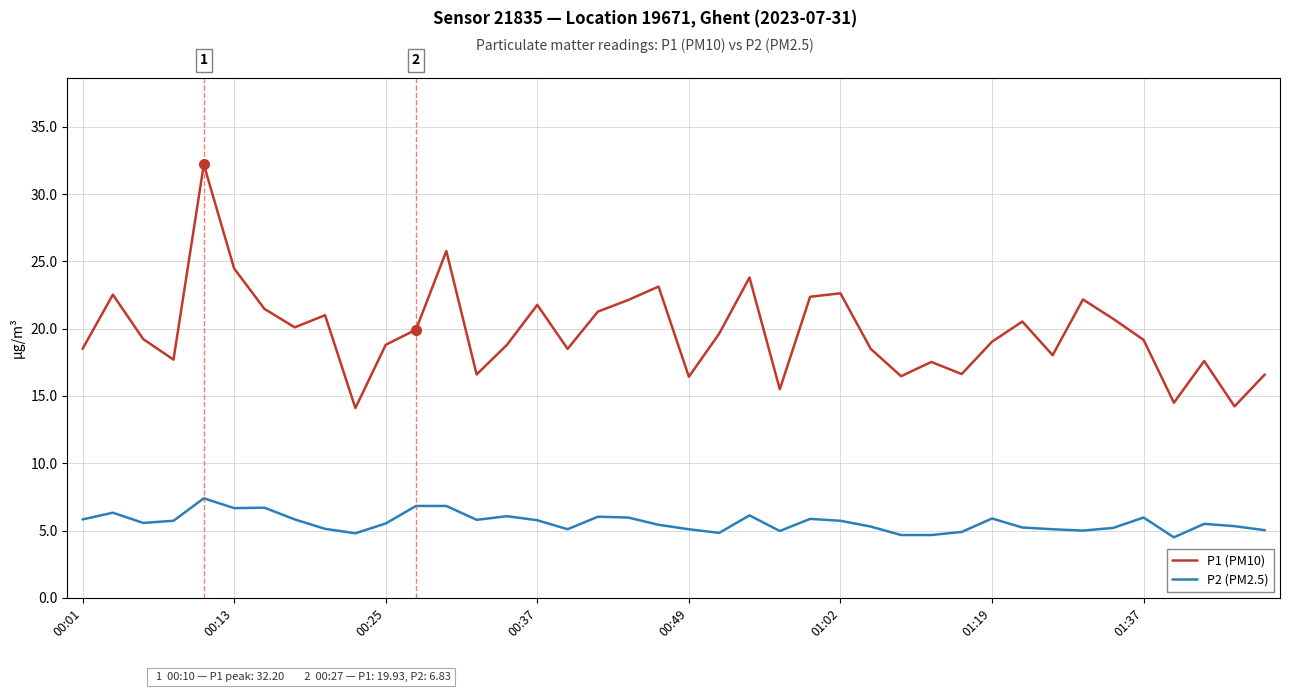

What is the minimum value for P2 (PM2.5)?

4.5